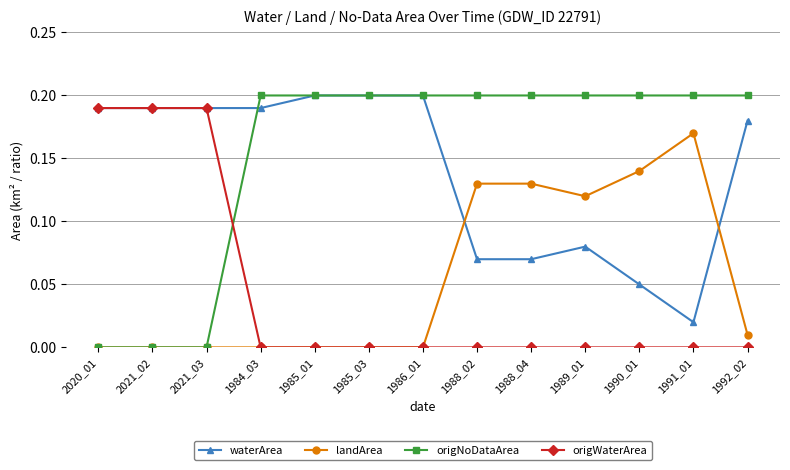

How many categories are shown in the chart?

13